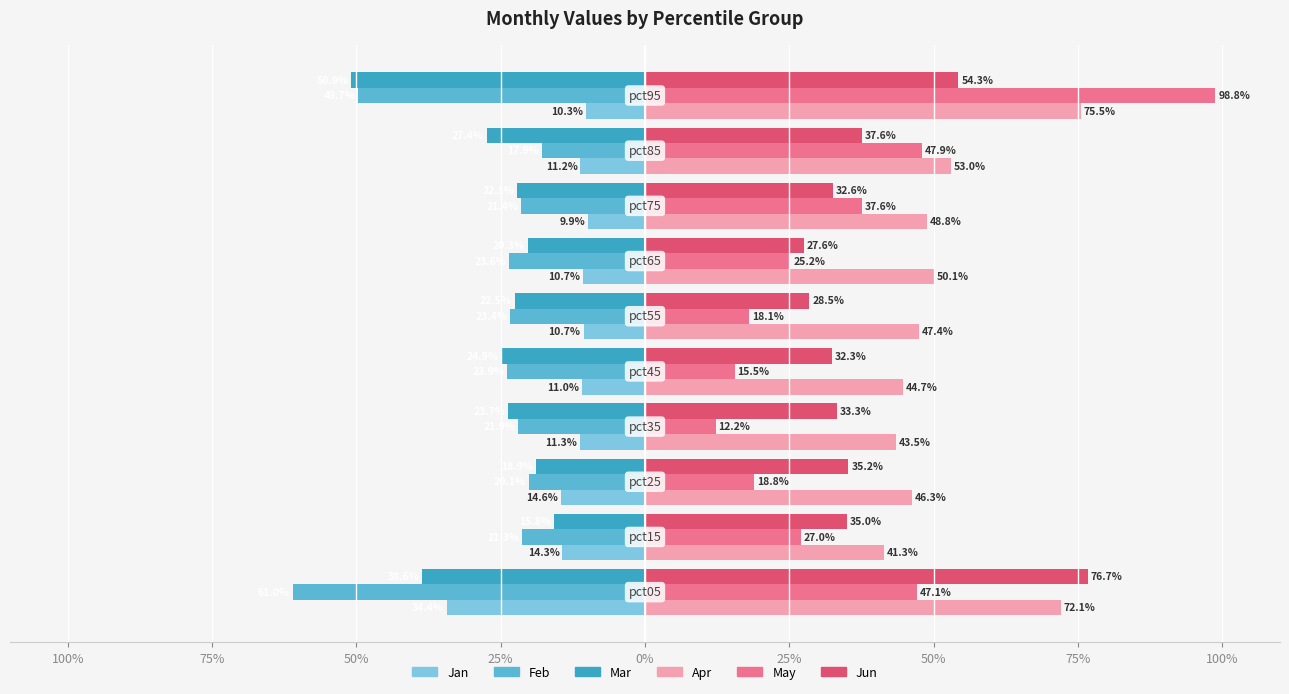

What are all the series names shown in the legend?

Jan, Feb, Mar, Apr, May, Jun